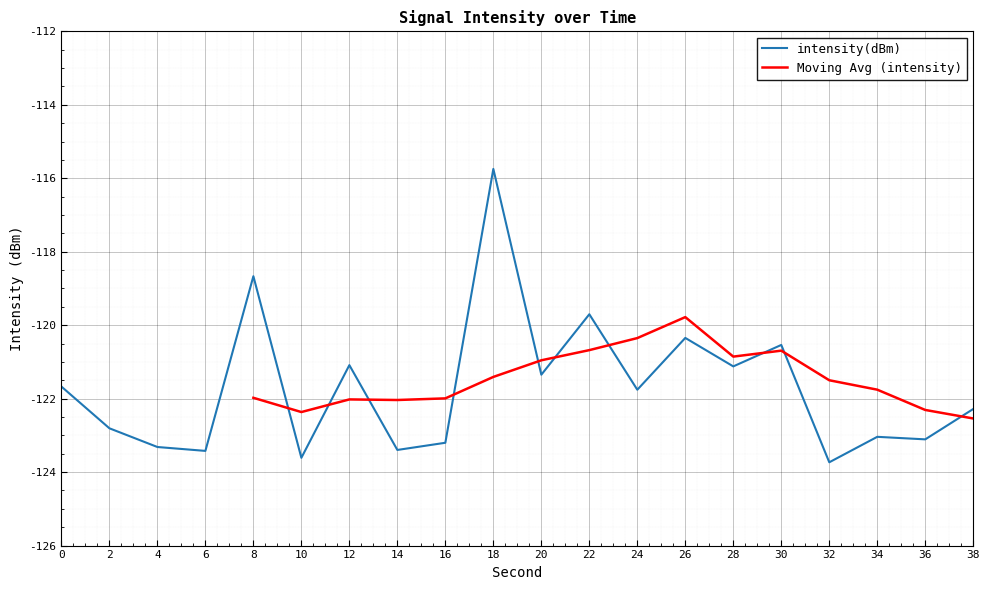

Reading right to left, extract all data points from this chart.

38=-122.3	36=-123.1	34=-123.0	32=-123.7	30=-120.5	28=-121.1	26=-120.3	24=-121.8	22=-119.7	20=-121.3	18=-115.7	16=-123.2	14=-123.4	12=-121.1	10=-123.6	8=-118.7	6=-123.4	4=-123.3	2=-122.8	0=-121.7